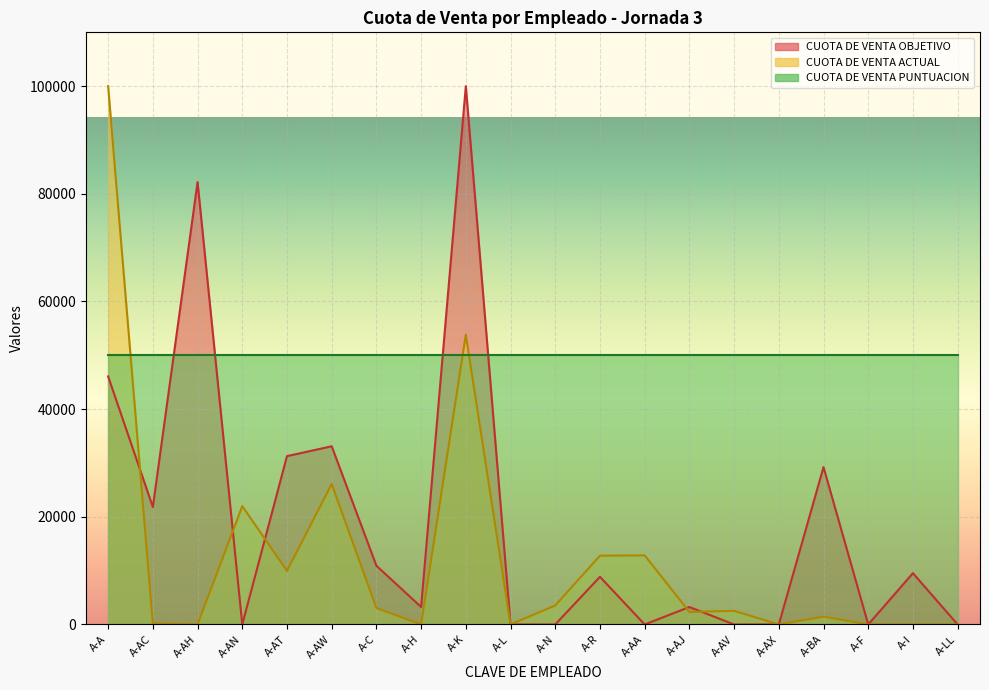

Which category has the highest value in the CUOTA DE VENTA OBJETIVO series?

A-K